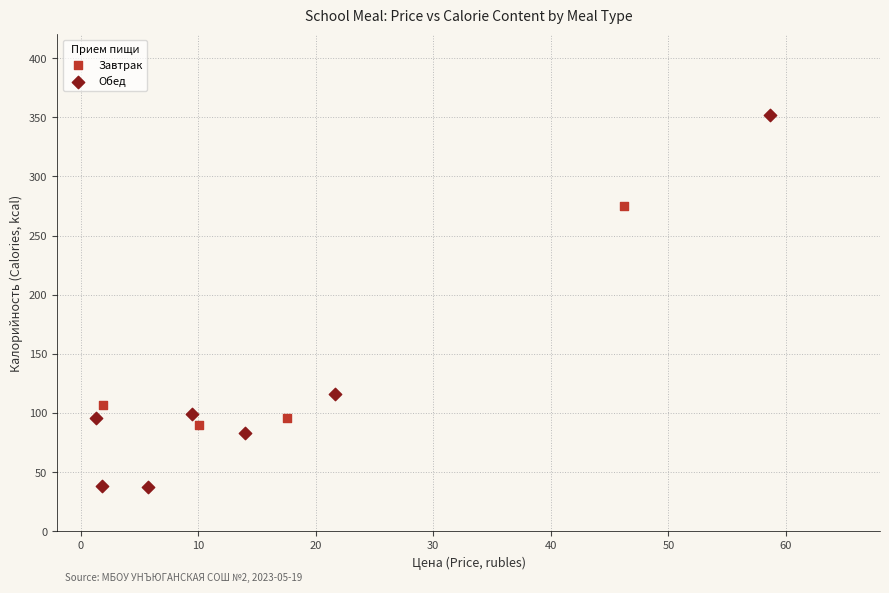

Which series has the widest spread of Y values?

Обед